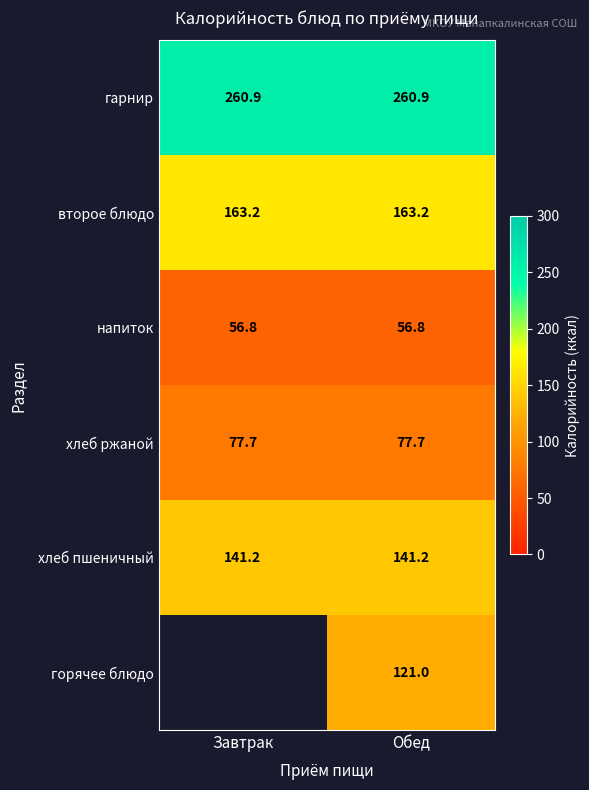

Rank the series at Обед from lowest to highest value.

напиток, хлеб ржаной, горячее блюдо, хлеб пшеничный, второе блюдо, гарнир